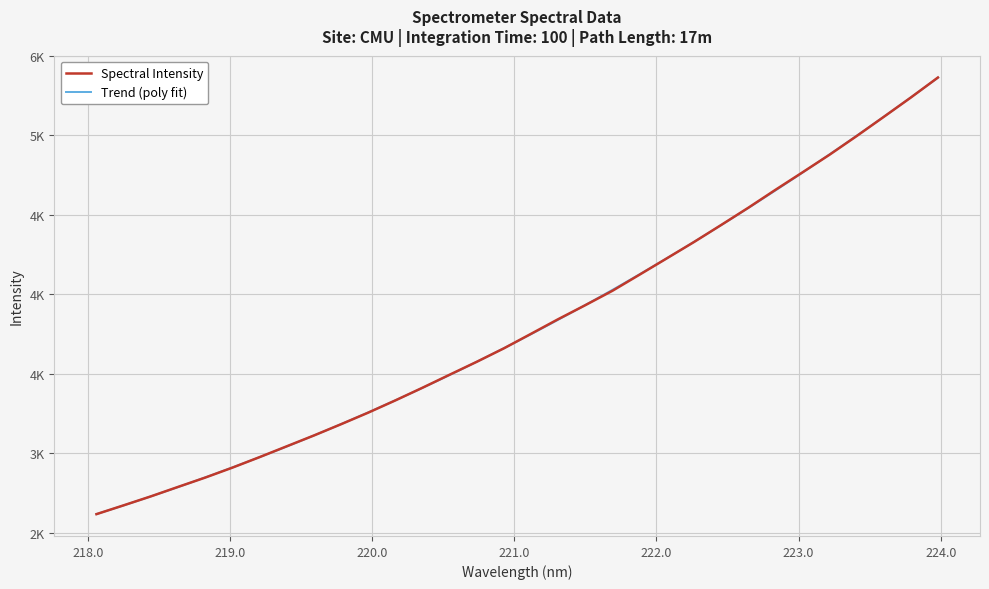

Count the number of categories in the chart.

32